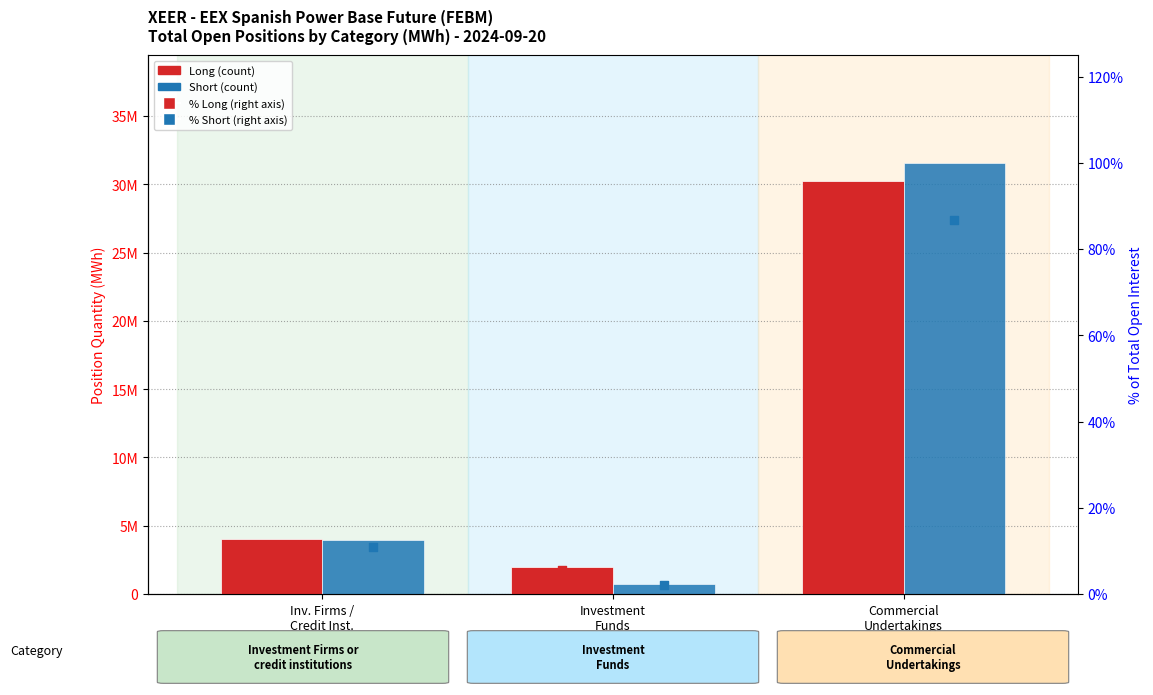

At which category is the sum across all series the highest?

Commercial
Undertakings